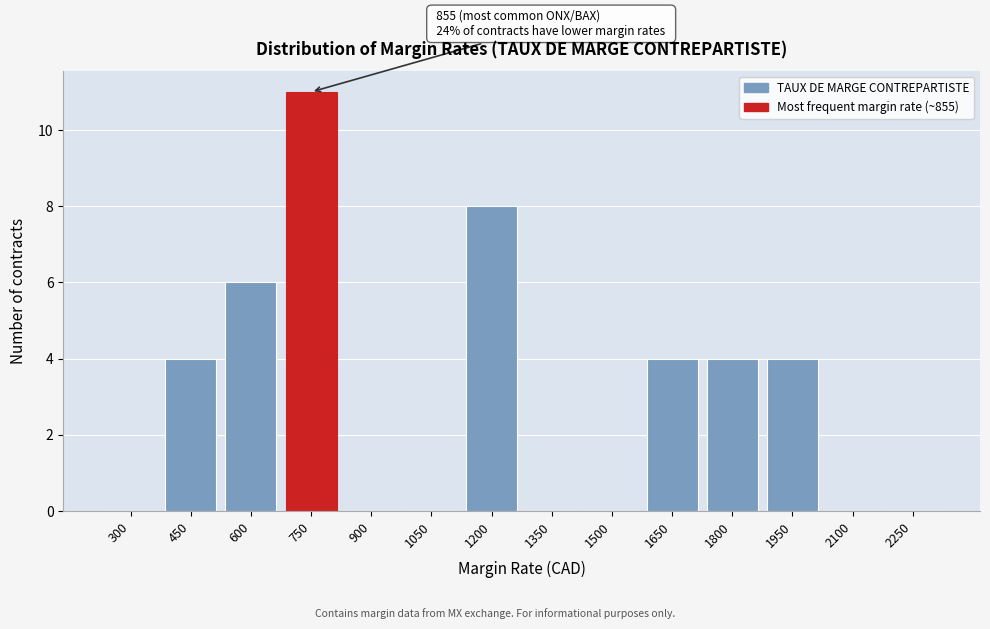

Reading left to right, extract all data points from this chart.

300=0	450=4	600=6	750=11	900=0	1050=0	1200=8	1350=0	1500=0	1650=4	1800=4	1950=4	2100=0	2250=0